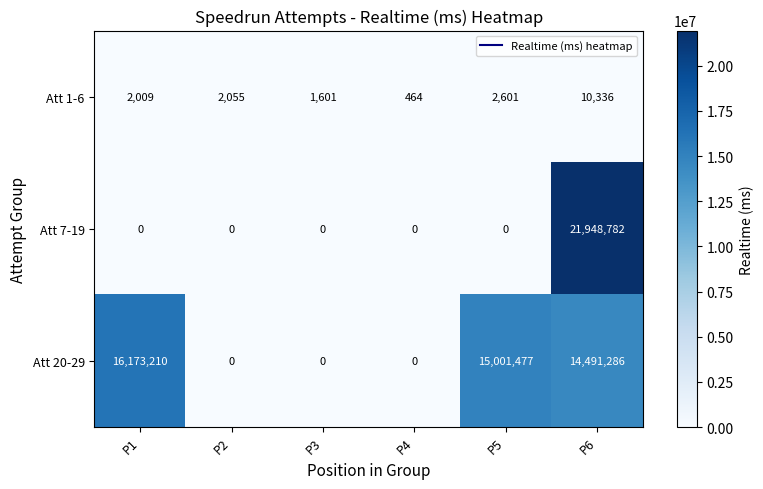

Reading right to left, extract all data points from this chart.

Att 1-6: 10336	2601	464	1601	2055	2009
Att 7-19: 21948782	0	0	0	0	0
Att 20-29: 14491286	15001477	0	0	0	16173210